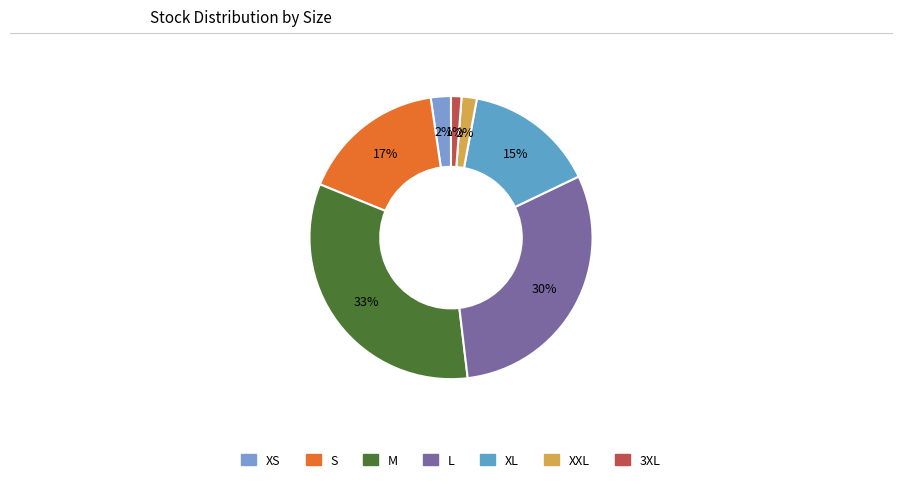

Rank the categories by value from lowest to highest.

3XL, XXL, XS, XL, S, L, M